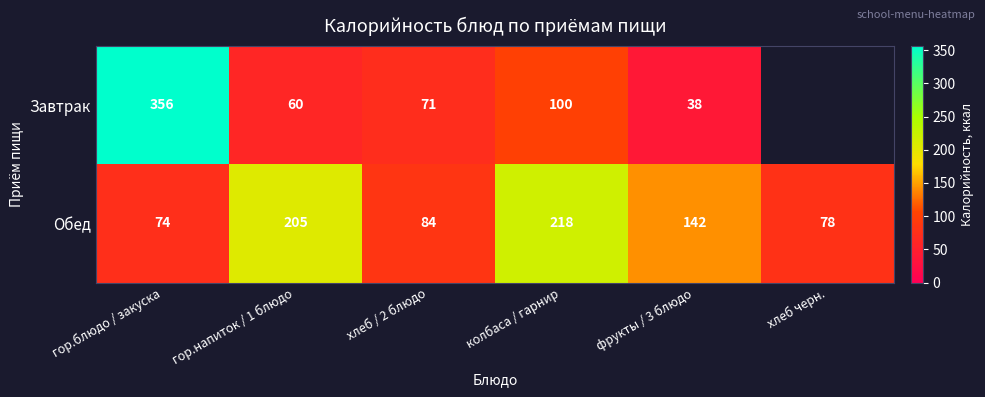

Between гор.блюдо / закуска and хлеб / 2 блюдо, which series saw the biggest shift?

Завтрак